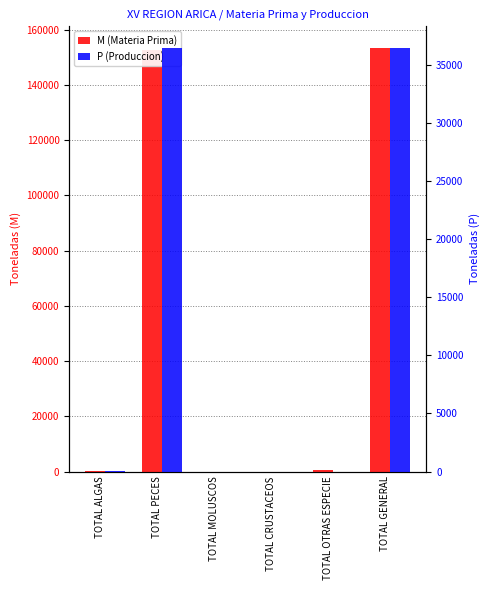

At TOTAL GENERAL, list the series in order from smallest to largest.

P (Produccion), M (Materia Prima)